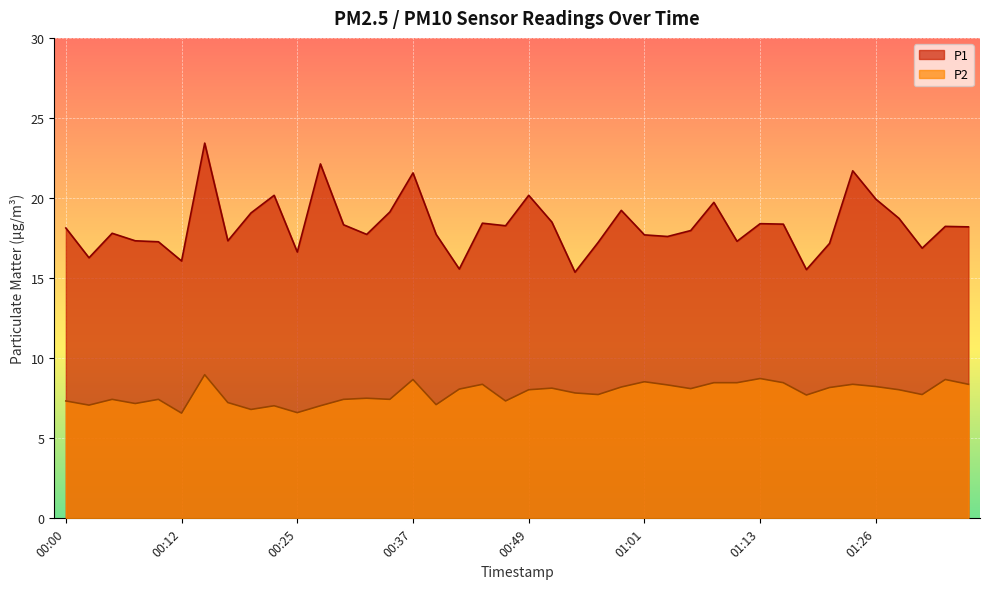

True or false: P1 has a value of 23.4 at 00:15.

True